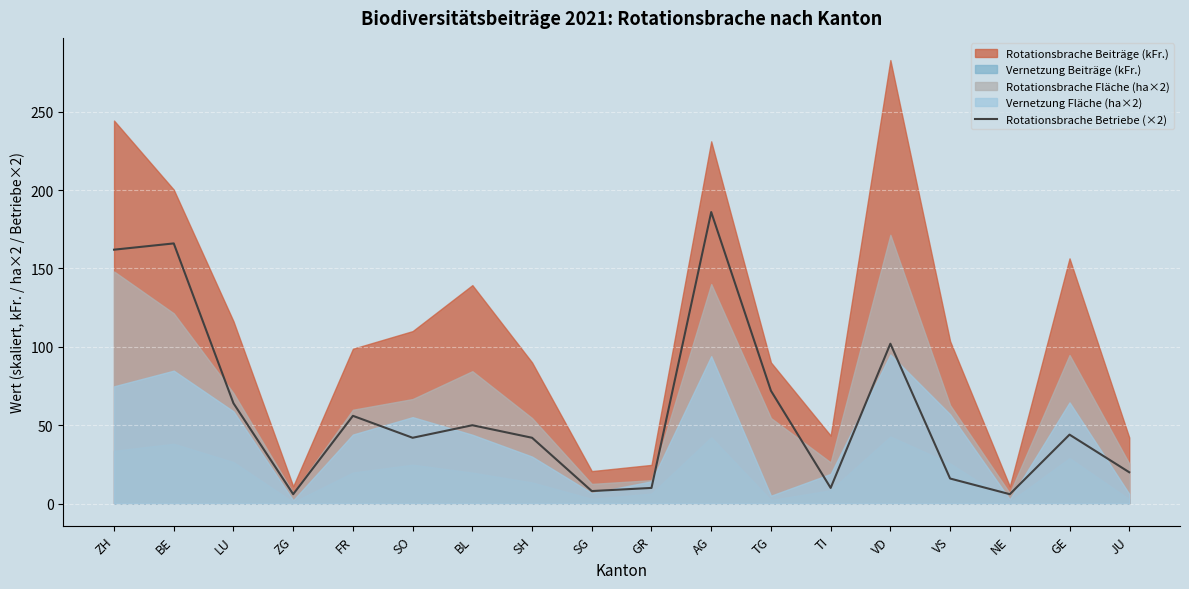

Does the chart display data point markers on the line(s)?

No